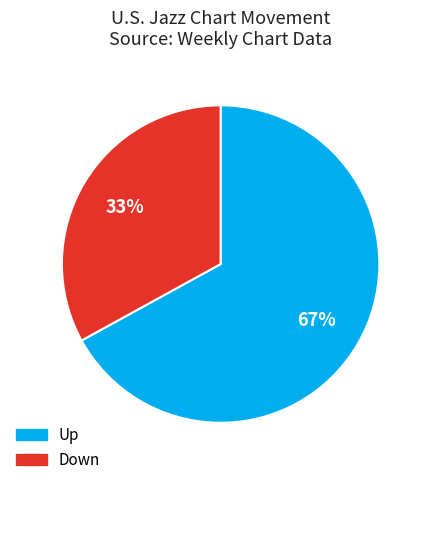

Between Down and Up, which is larger?

Up